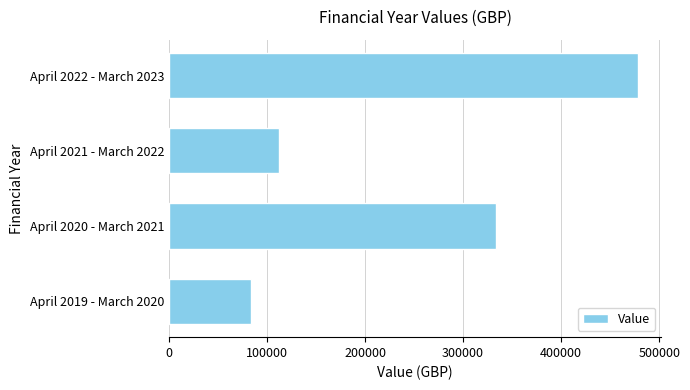

What is the minimum value shown in the chart?

83236.4